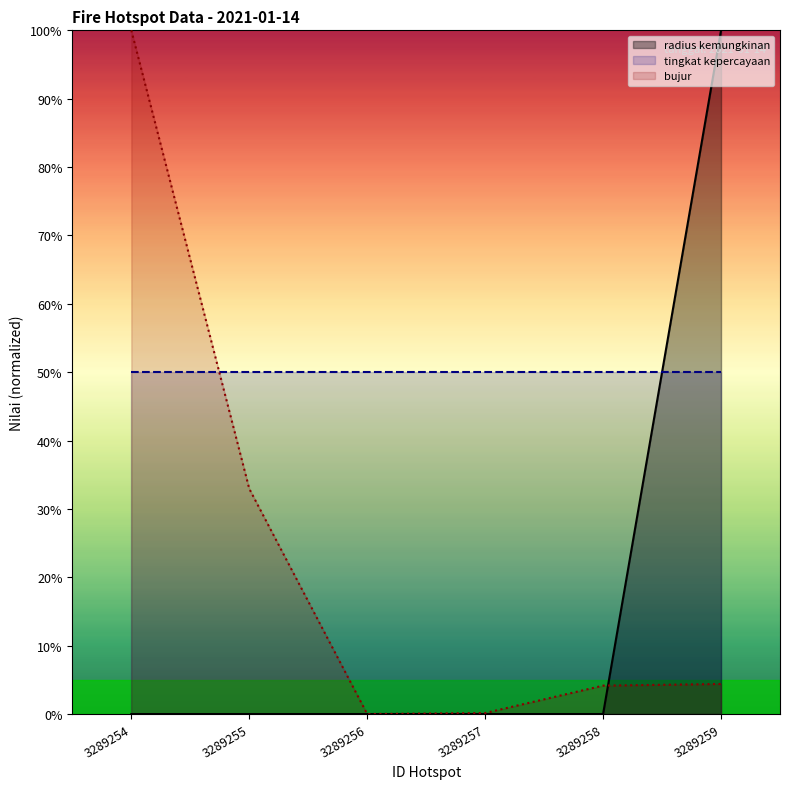

Where is the first local minimum for bujur?

3289256